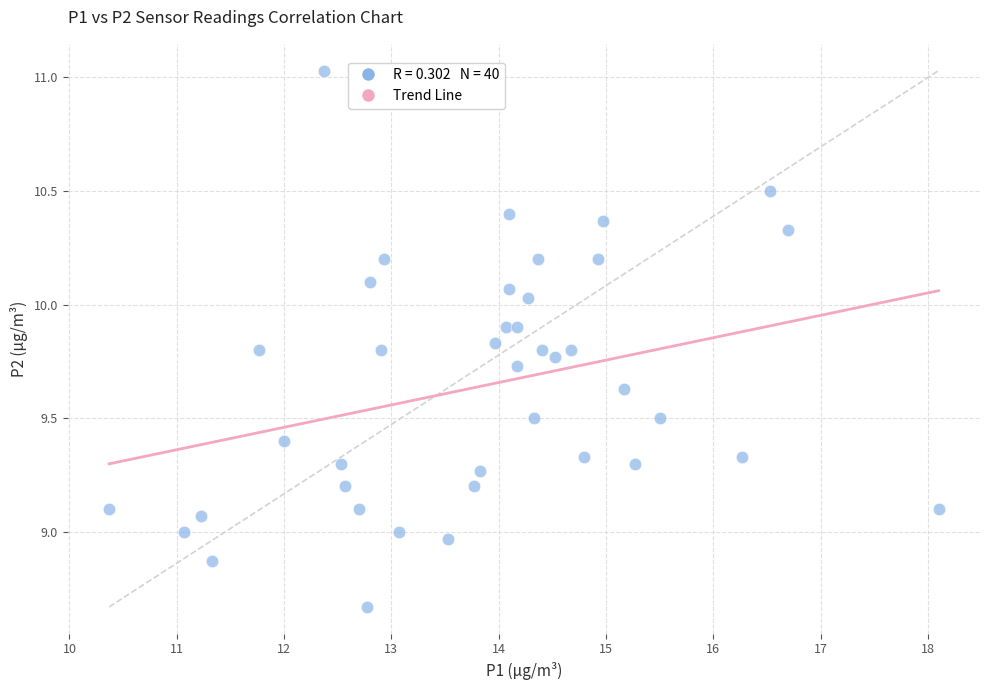

What is the range of X values (max minus min)?

7.7